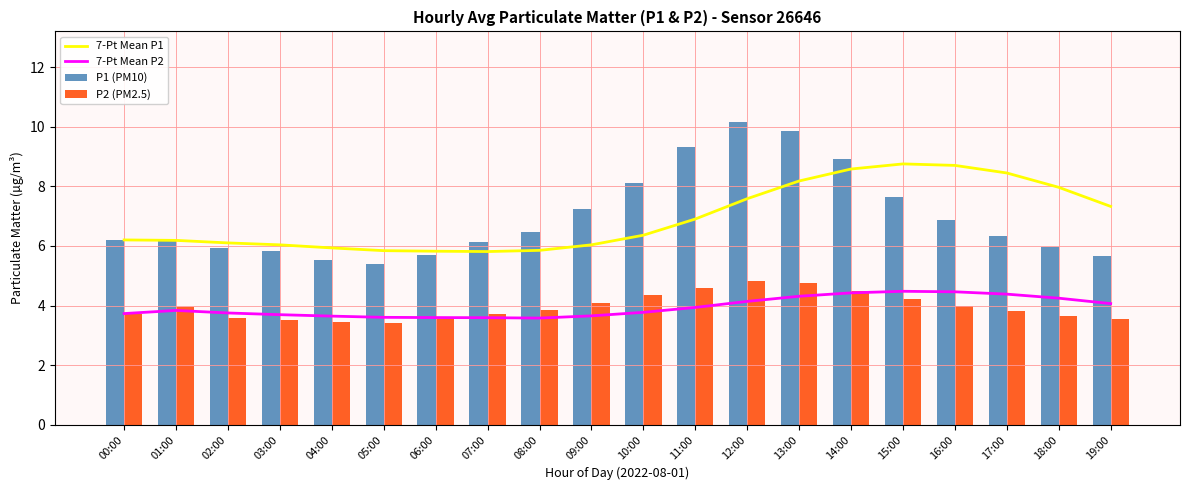

What is the value of the P2 (PM2.5) bar at the 12th from the left?

4.6